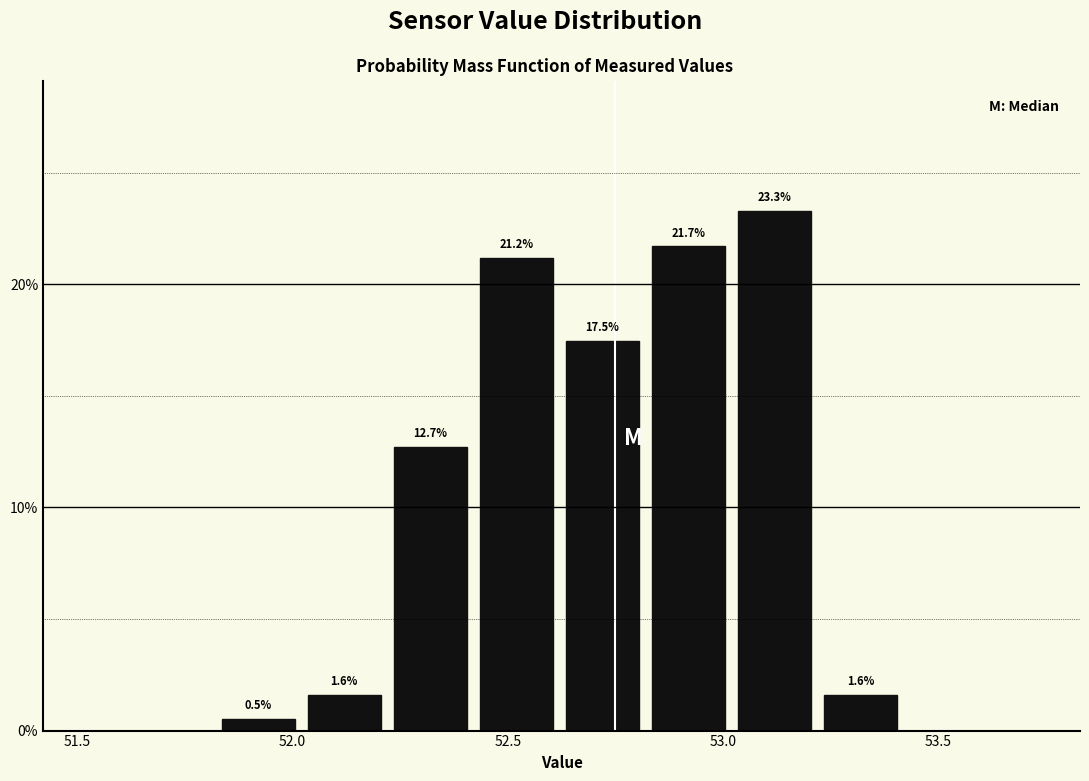

How tall is the bar that spans 52.42 to 52.62 on the x-axis? The bar edges are not printed on the chart, so give them approximately, as read against the axis.

21.2